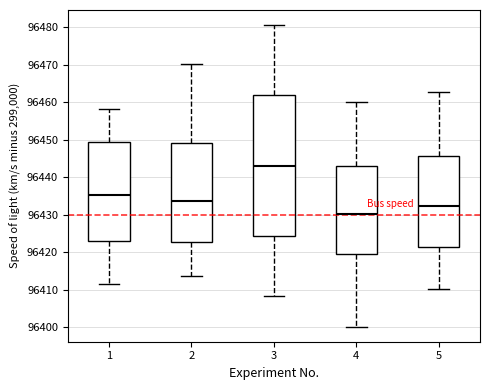

Reading left to right, read every box against the y-axis: the position of its median line, the range the box covers, and the ends of its whiskers. The values are not printed on the chart, so give them approximately, as read against the axis.

1: median 96435, box 96423 to 96449, whiskers 96412 to 96458
2: median 96434, box 96423 to 96449, whiskers 96414 to 96470
3: median 96443, box 96424 to 96462, whiskers 96408 to 96481
4: median 96430, box 96420 to 96443, whiskers 96400 to 96460
5: median 96432, box 96421 to 96446, whiskers 96410 to 96463